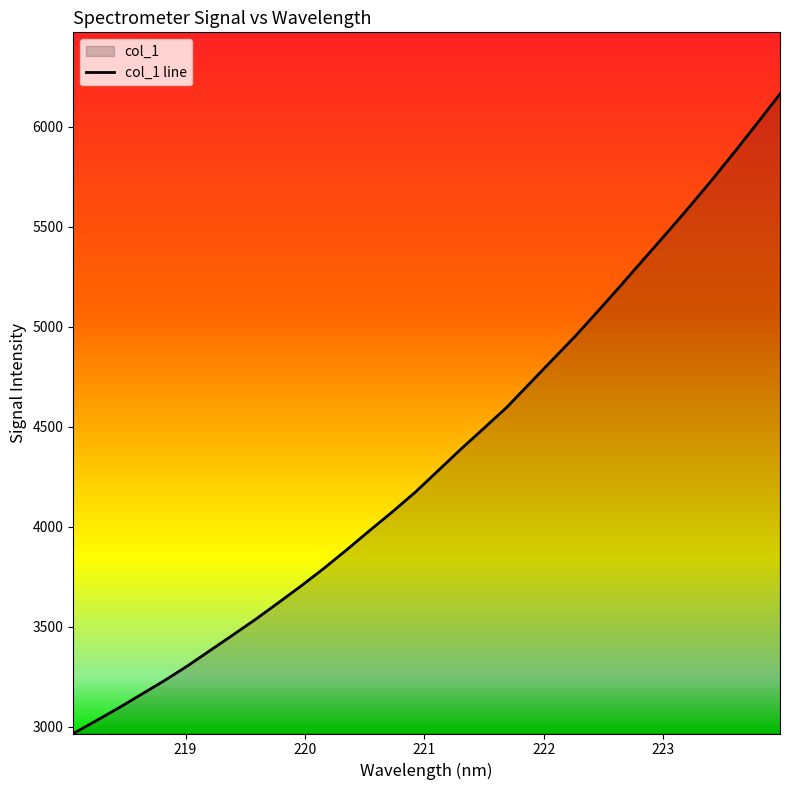

What is the maximum value shown in the chart?

6163.4